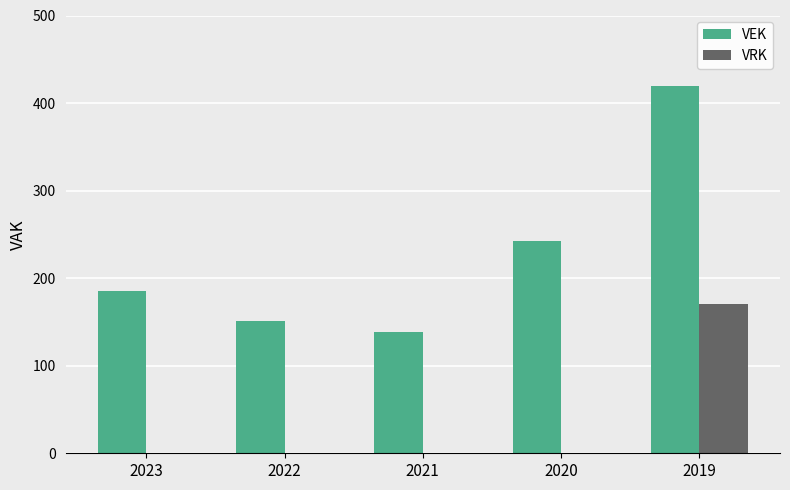

Is the value of VEK at 2023 greater than the value of VRK at 2019?

Yes